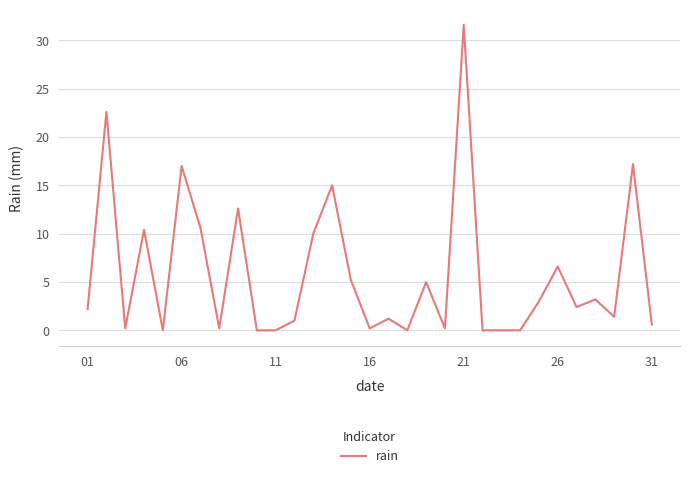

What is the difference between the maximum and minimum values?

31.6